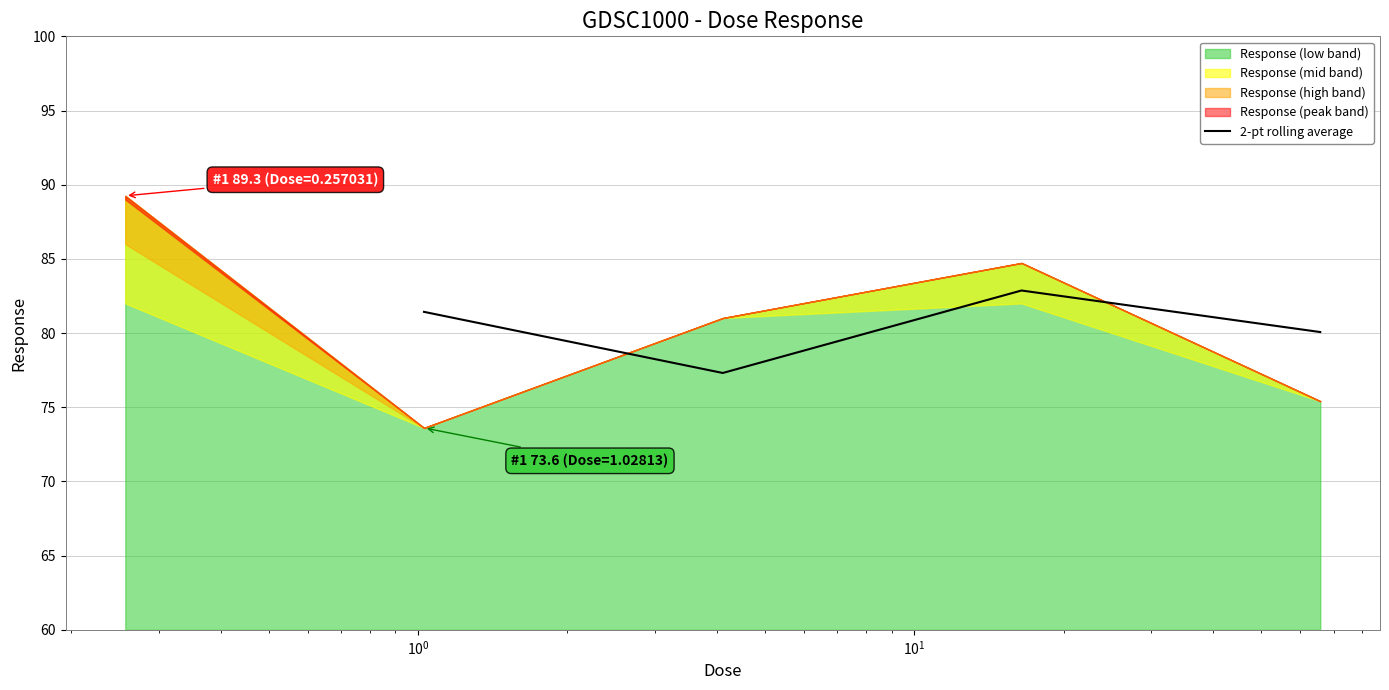

Does the chart have visible grid lines?

Yes